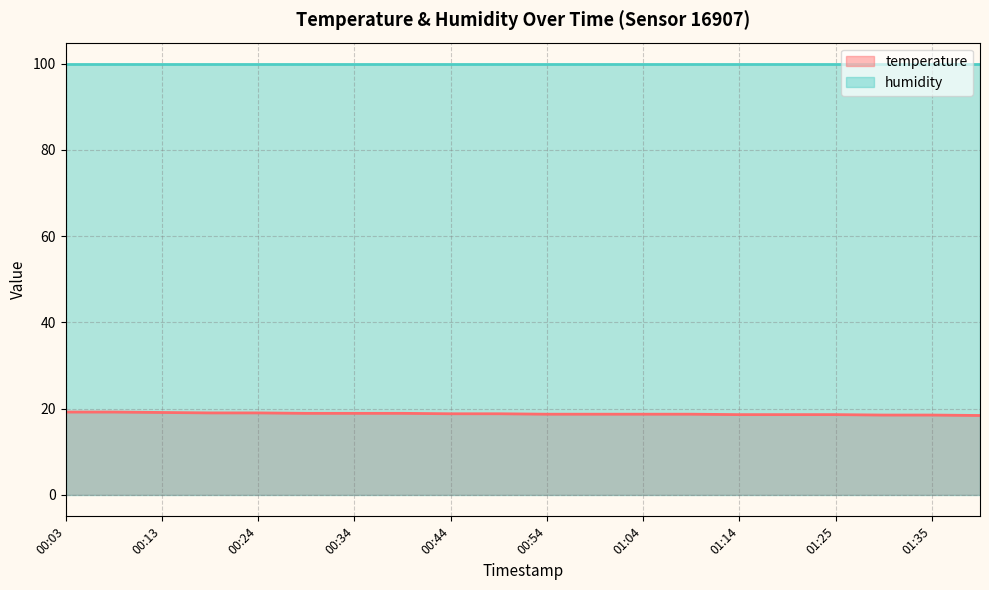

What is the maximum value for temperature?

19.2